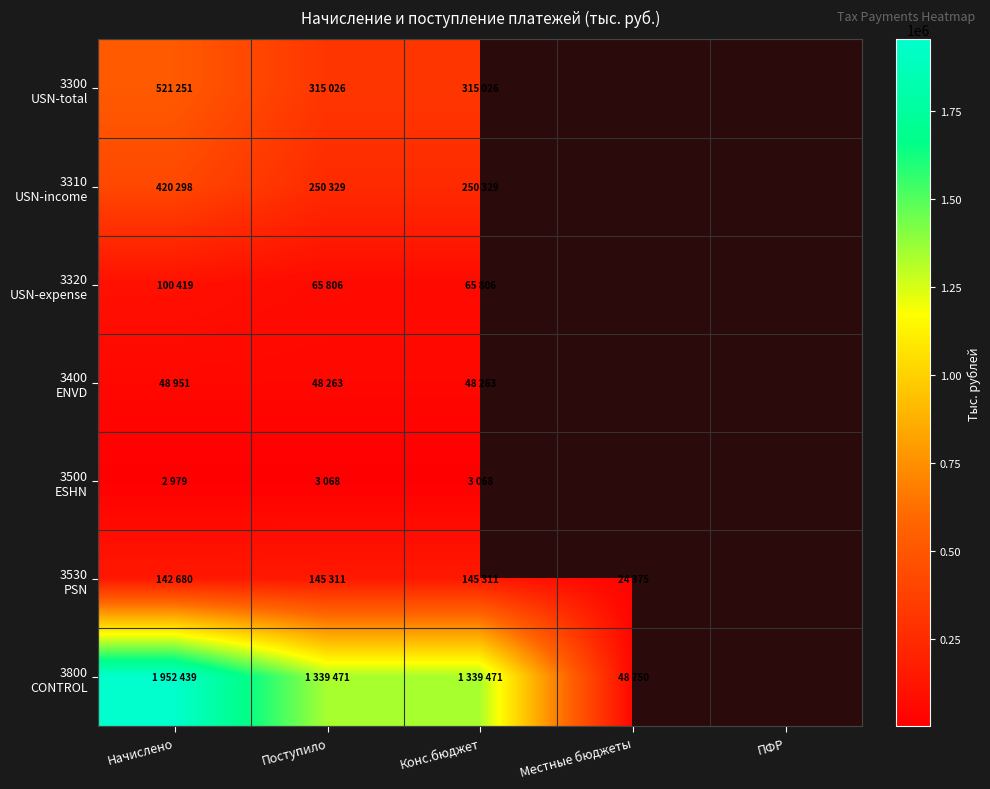

At which category does the chart reach its minimum across all series?

Начислено